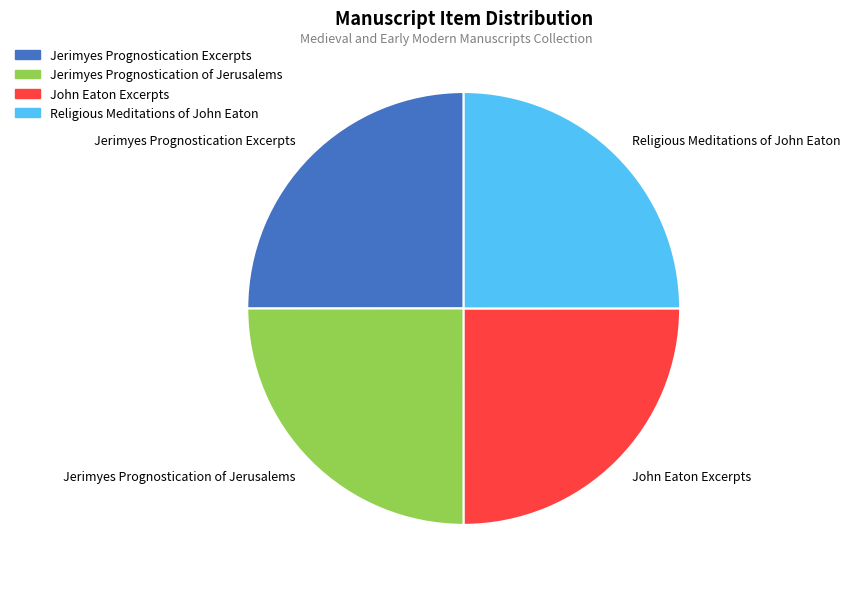

What is the ratio of the value at Religious Meditations of John Eaton to the value at John Eaton Excerpts?

1.0